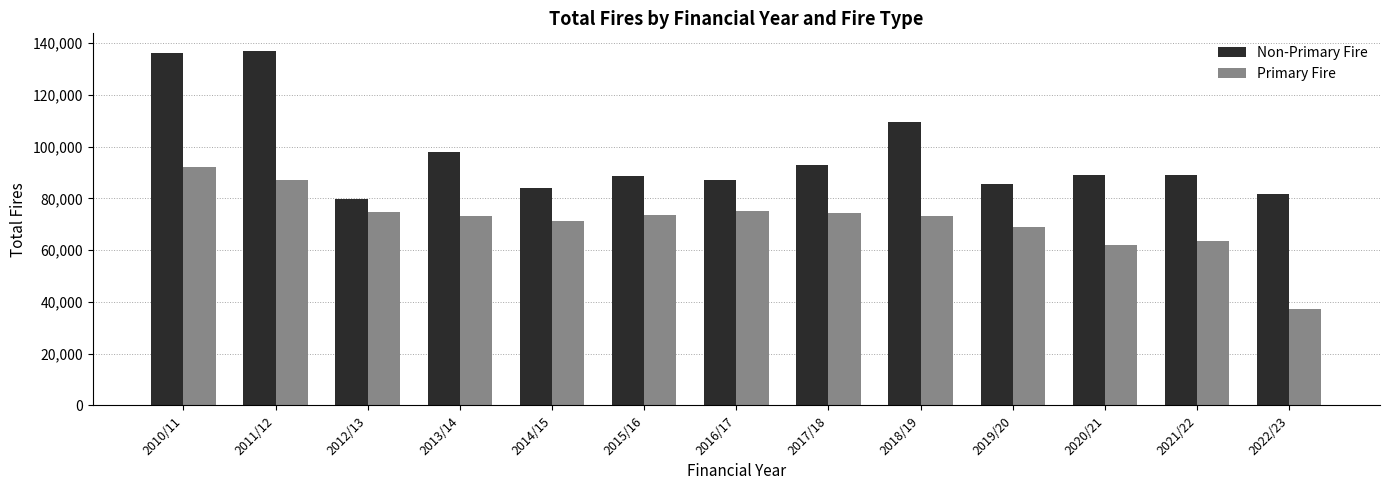

Which series has the widest spread of values?

Non-Primary Fire